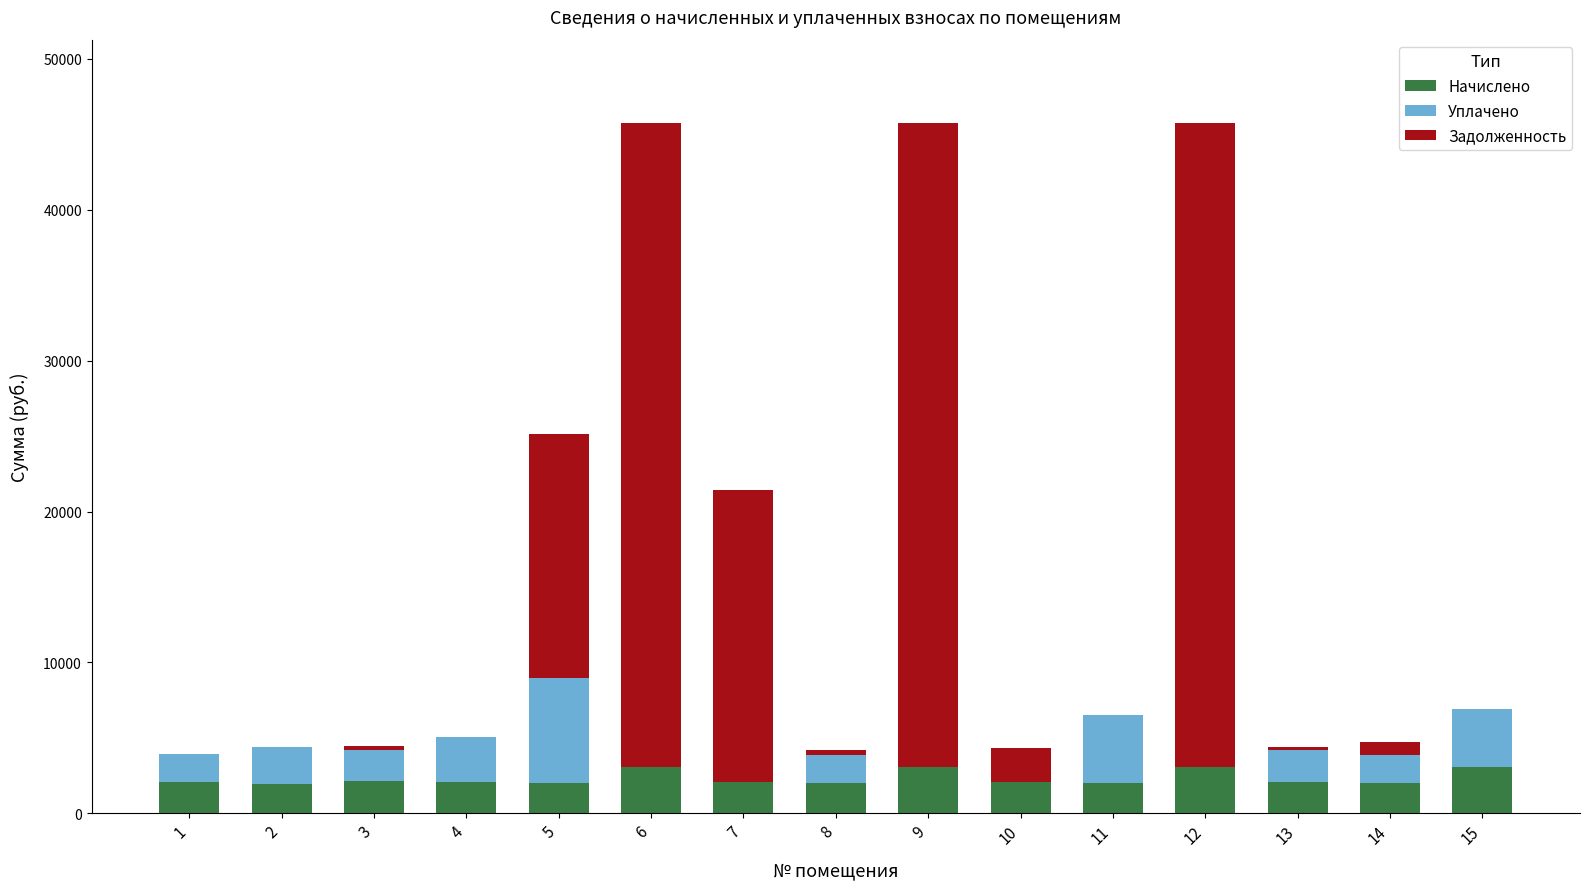

What is the total value across all series at 2?

4389.3